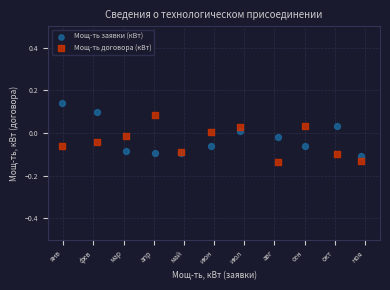

What are all the series names shown in the legend?

Мощ-ть заявки (кВт), Мощ-ть договора (кВт)